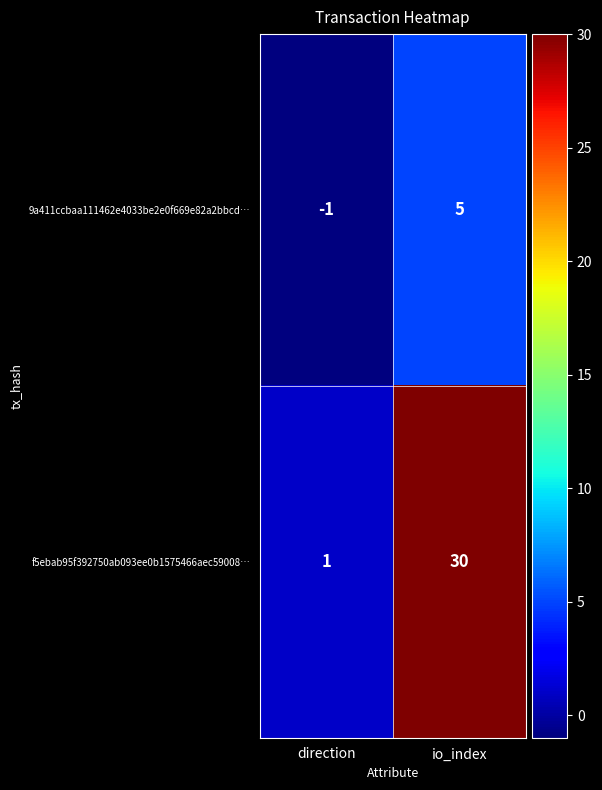

Rank the series by their maximum value, from lowest to highest.

9a411ccbaa111462e4033be2e0f669e82a2bbcd…, f5ebab95f392750ab093ee0b1575466aec59008…